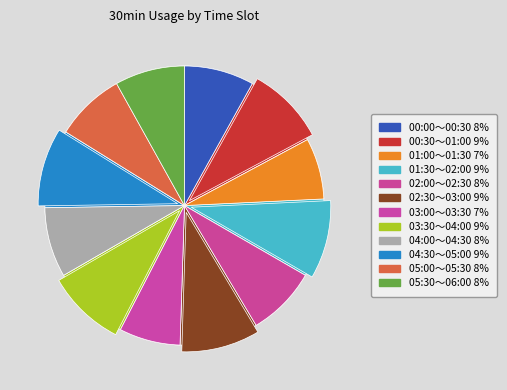

Which slice is the smallest?

01:00～01:30